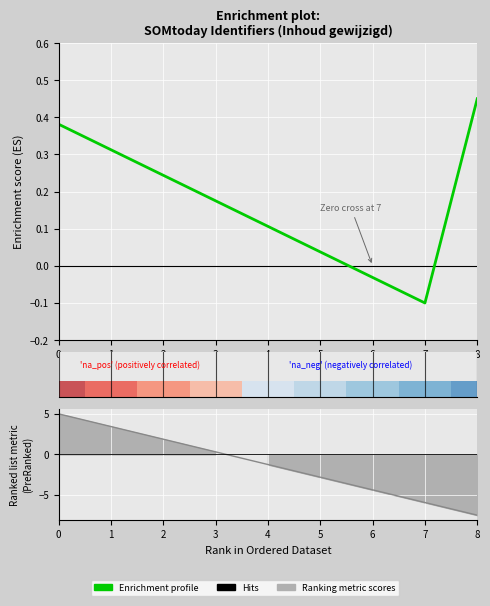

At which label is Ranking metric scores closest to -1?

4